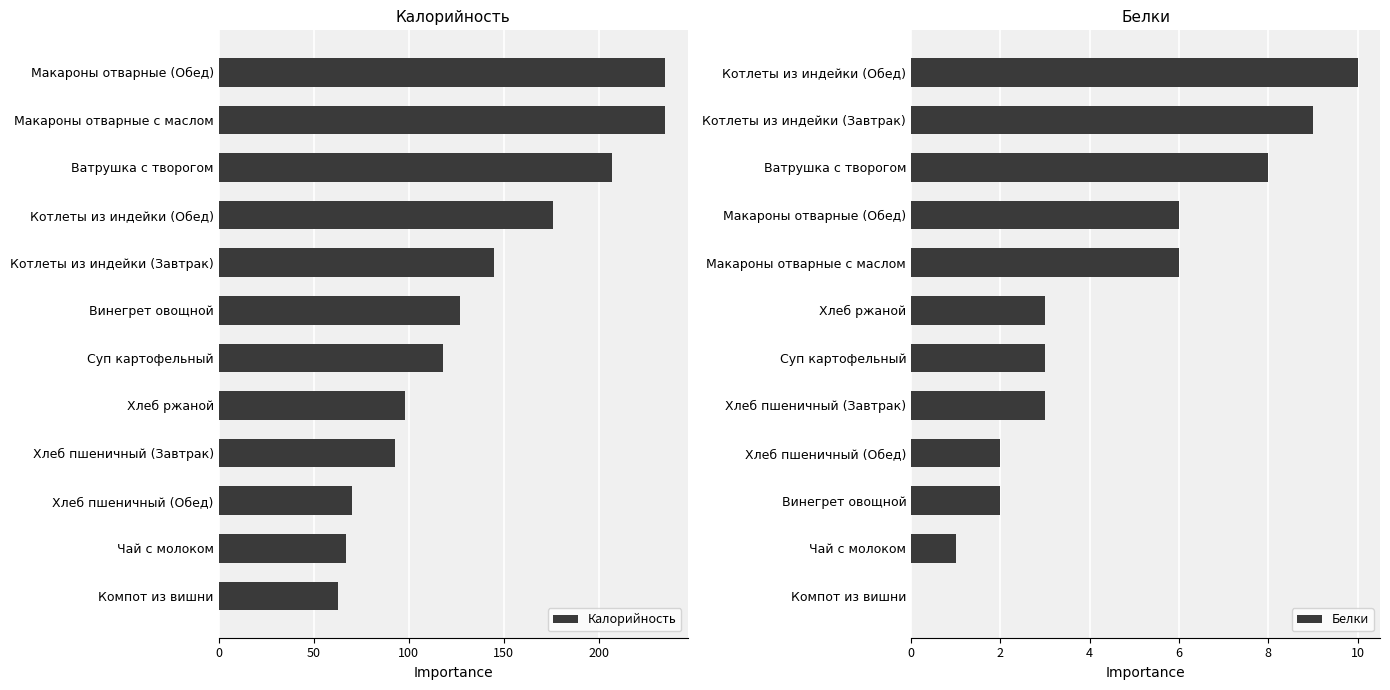

List the series in order of their overall mean, highest first.

Калорийность, Белки